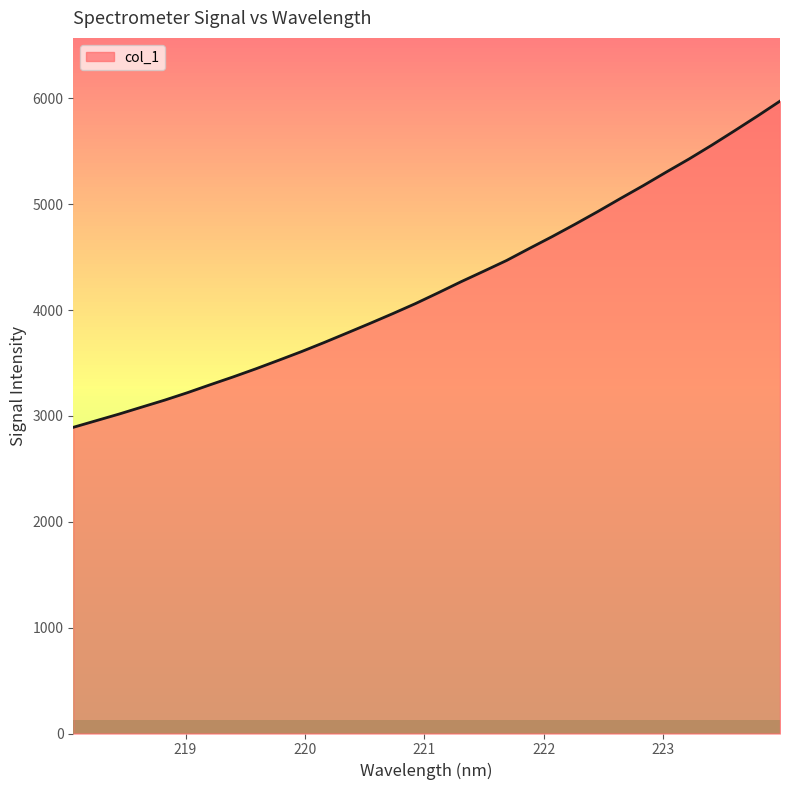

What is the difference between the maximum and minimum values?

3081.4